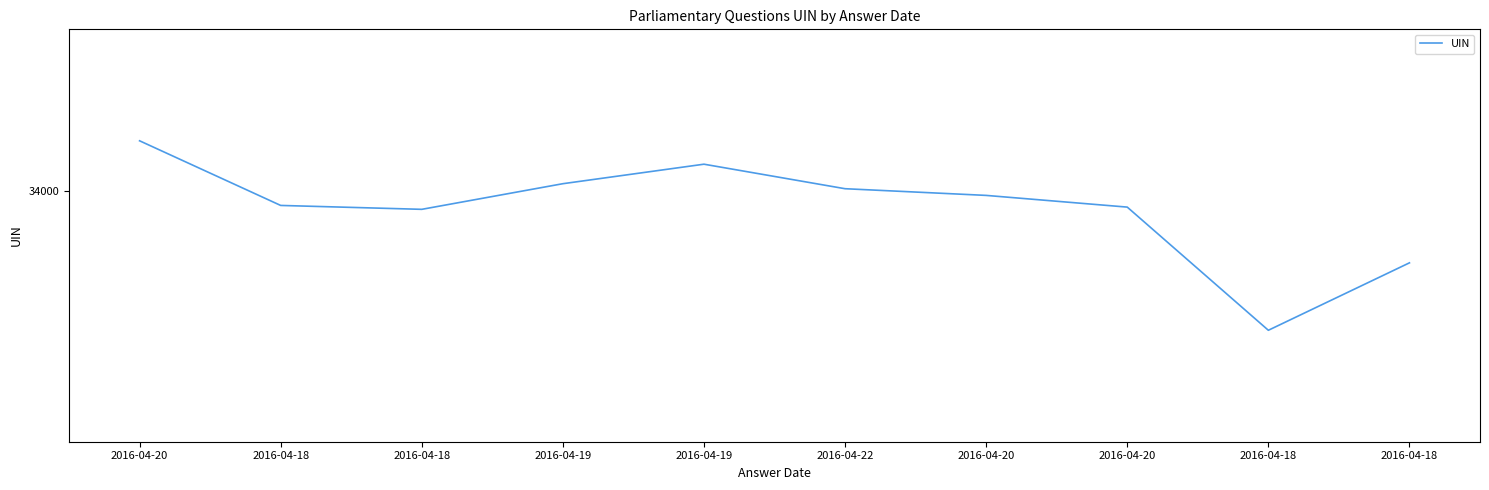

Does the chart have visible grid lines?

No